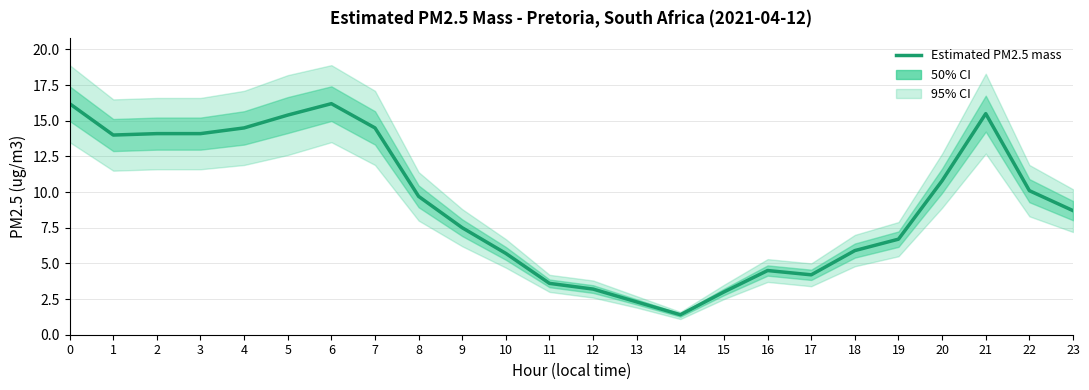

What is the ratio of the value at 16 to the value at 15?

1.5